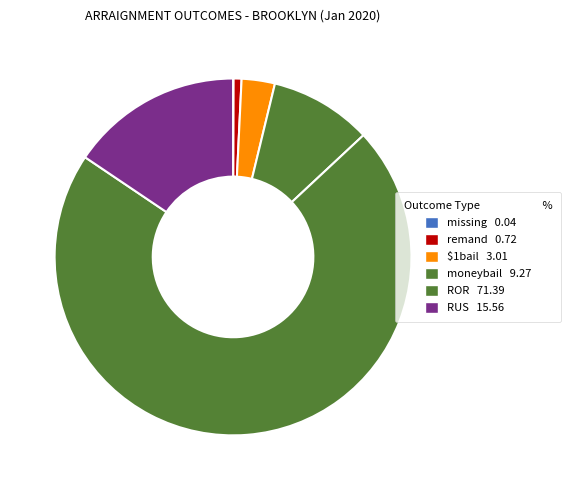

How much of the chart is everything except $1bail?

97.0%